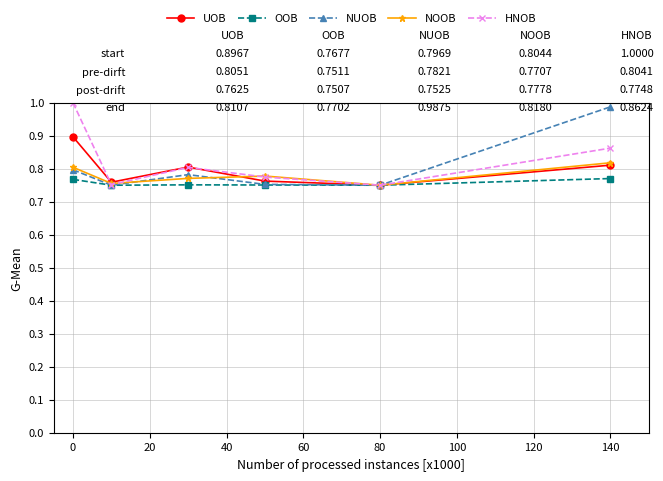

True or false: NUOB has more than 2 interior local peaks.

False